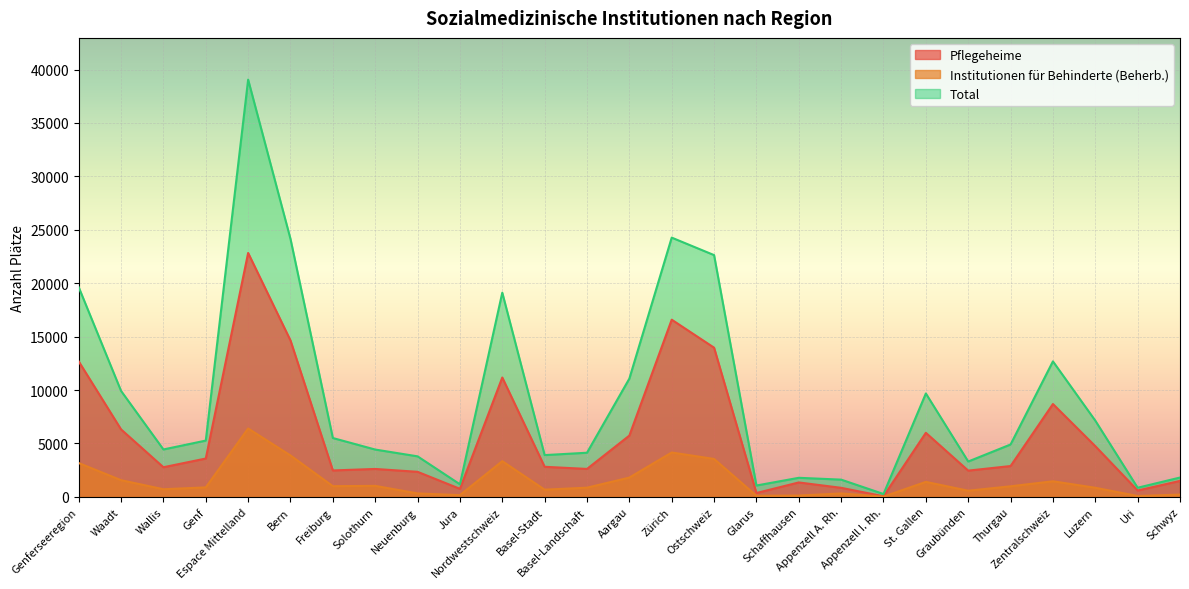

What are all the series names shown in the legend?

Pflegeheime, Institutionen für Behinderte (Beherb.), Total